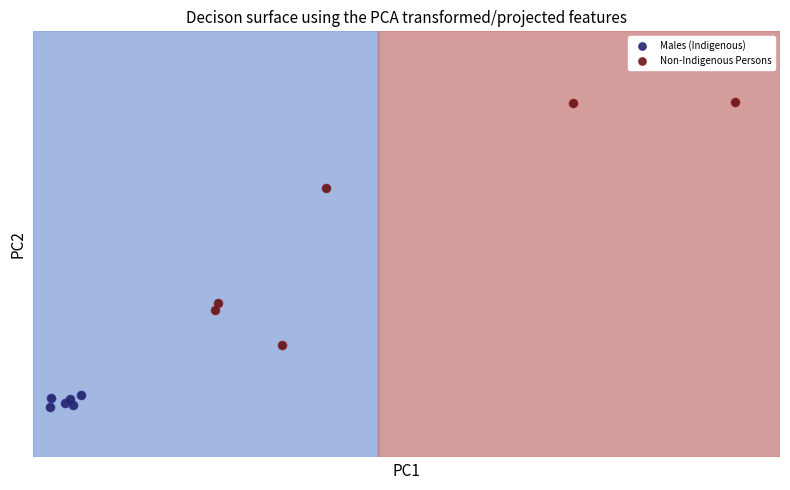

Which series has the largest Y range (max minus min)?

Non-Indigenous Persons